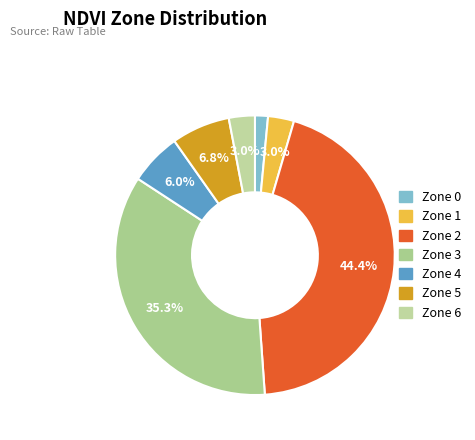

To the nearest percent, what portion does Zone 5 represent?

7%